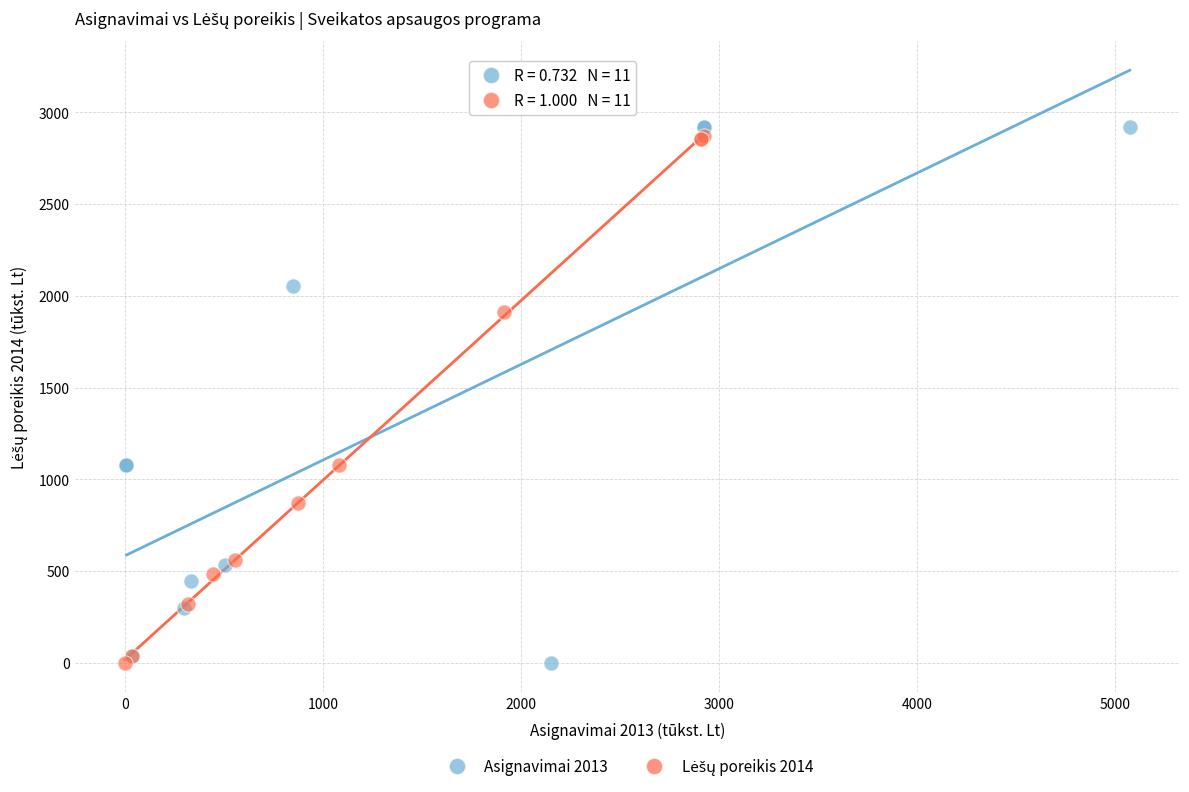

Which series has the widest spread of Y values?

Asignavimai 2013